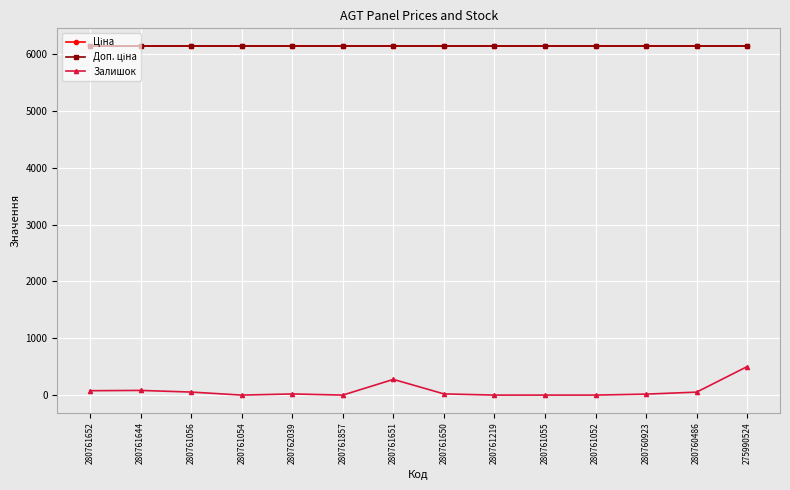

In Залишок, how many points are lower than both neighbors (excluding endpoints)?

2